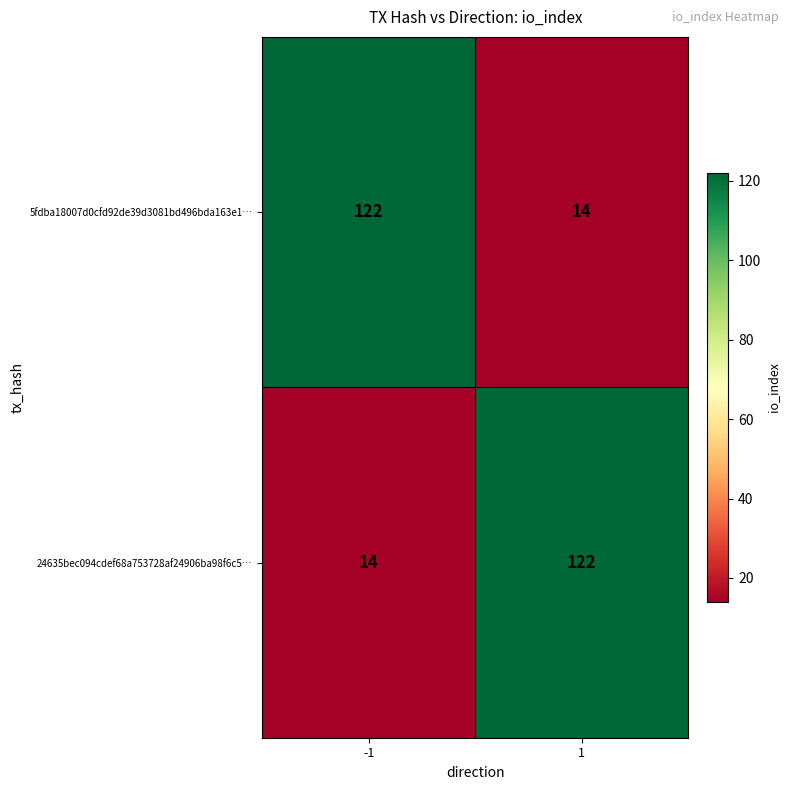

True or false: 5fdba18007d0cfd92de39d3081bd496bda163e1… has a value of 14 at 1.

True